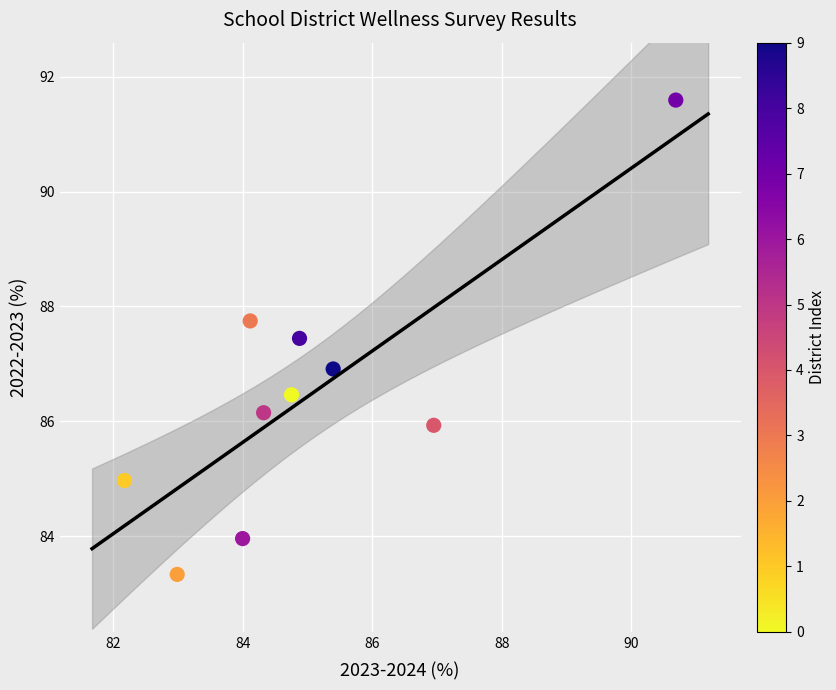

What is the average Y value?

86.4